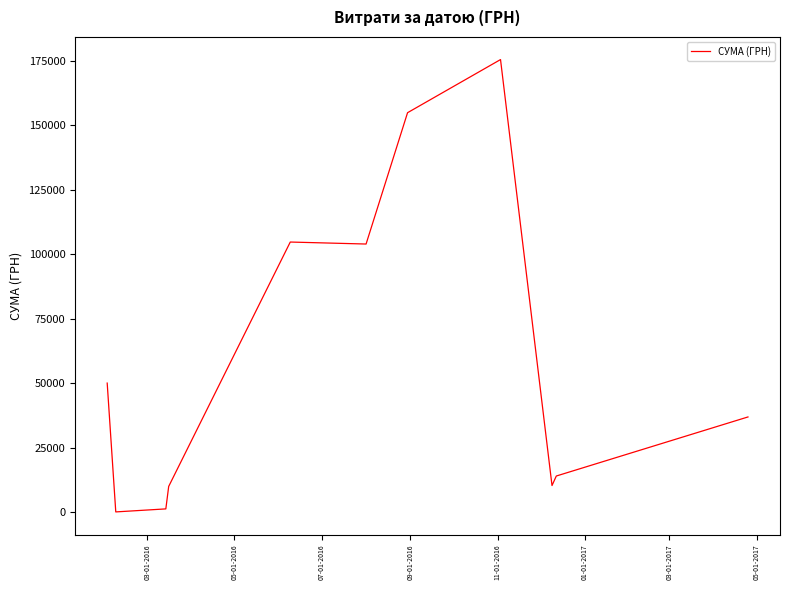

What is the difference between the maximum and minimum values?

175355.0